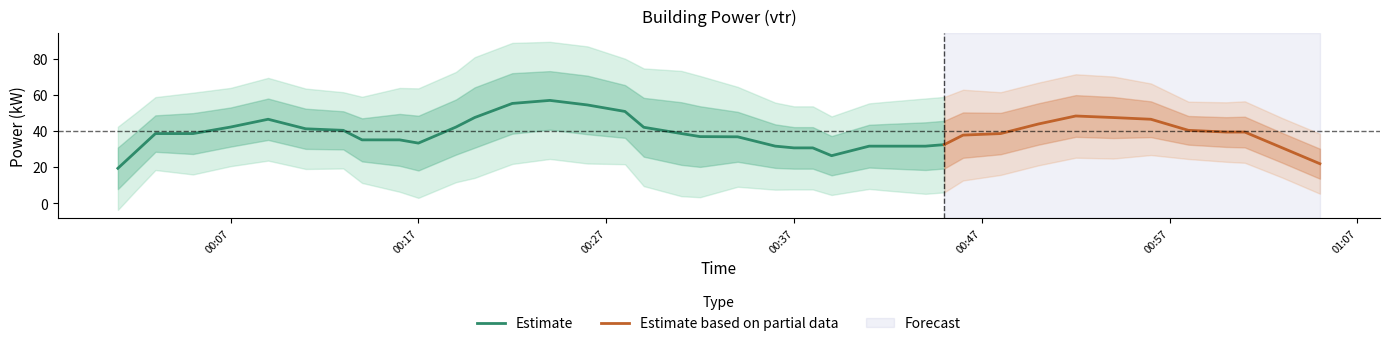

List the labels in order of value, largest first.

14, 13, 15, 16, 32, 0, 5, 31, 33, 4, 30, 3, 18, 27, 6, 11, 20, 25, 34, 36, 38, 39, 7, 9, 21, 35, 12, 19, 1, 2, 10, 17, 23, 26, 28, 8, 22, 24, 29, 37